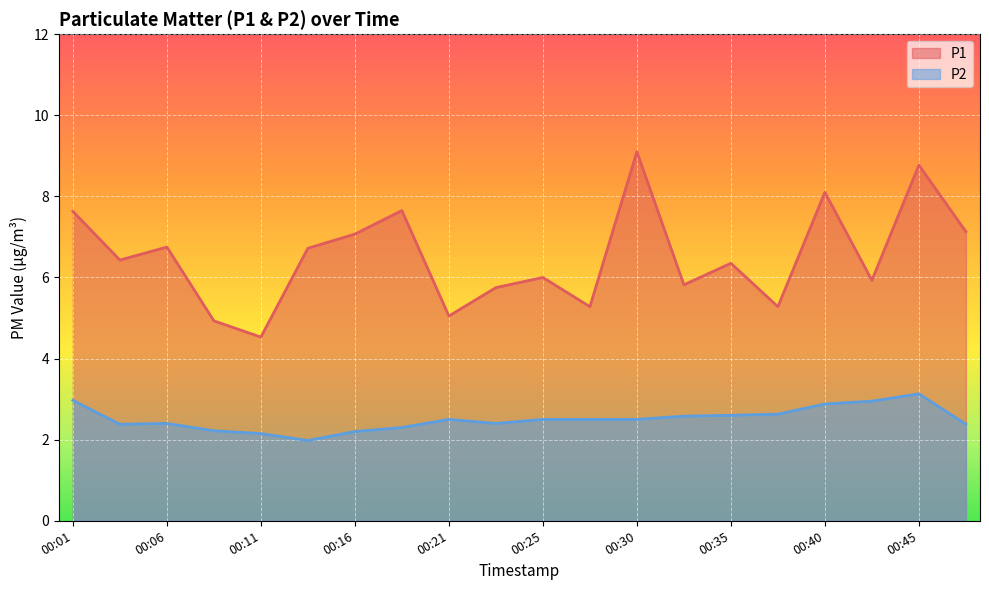

What is the value of the P1 point at the 4th from the left?

4.9